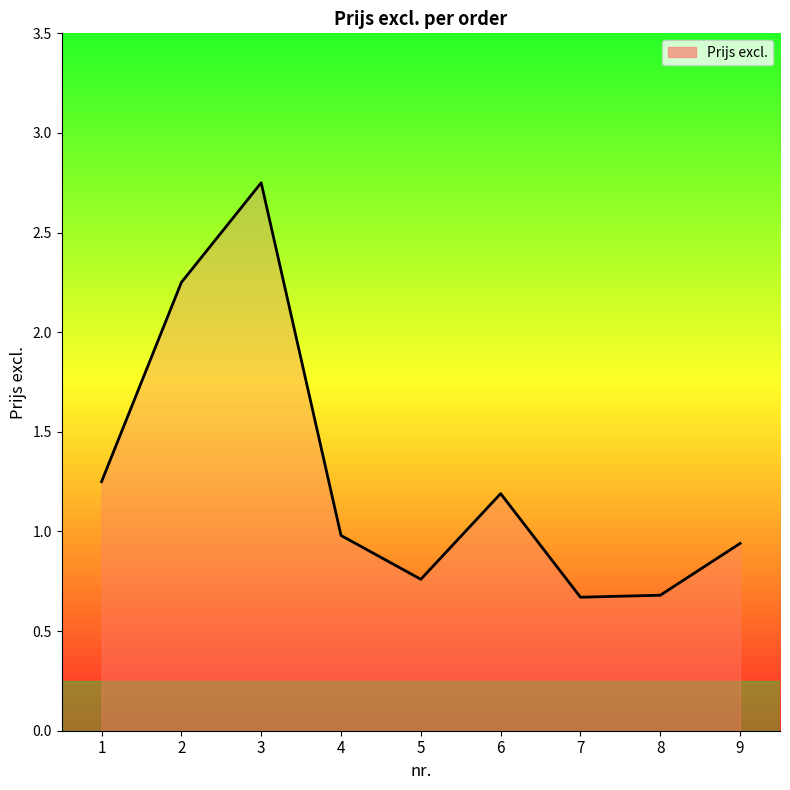

How many interior local valleys (lower than both neighbors) does the data have?

2